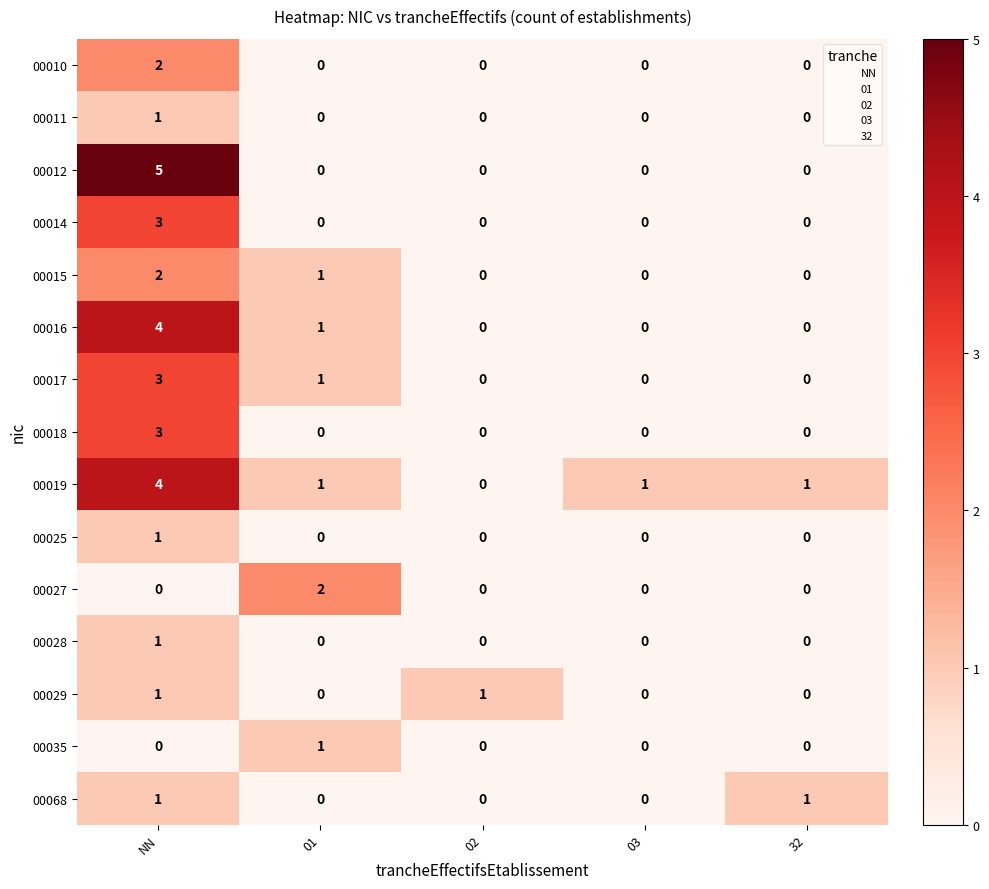

At which label does 00028 reach its peak?

NN